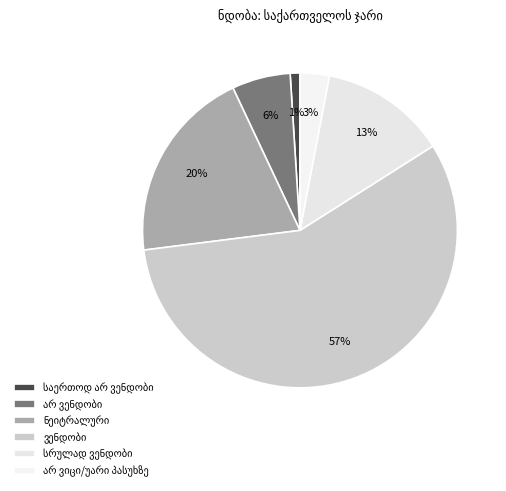

Which category accounts for the majority?

ვენდობი